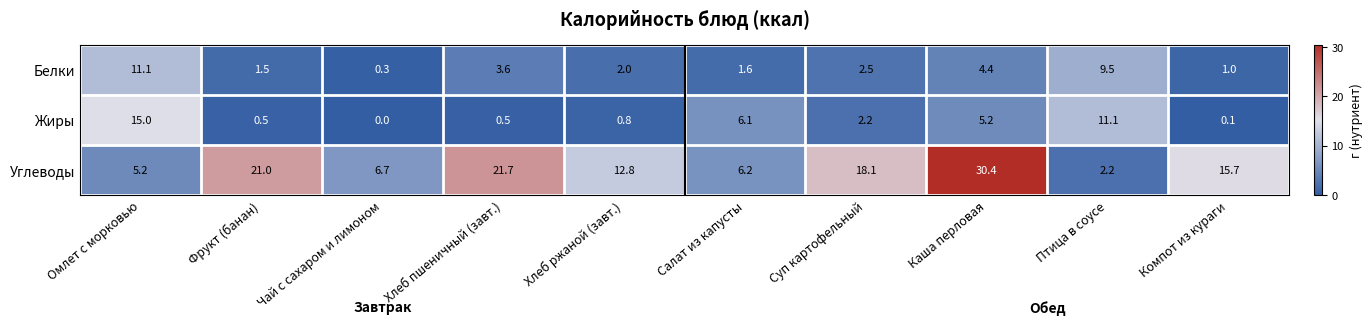

How many data points in Жиры are above 2?

5